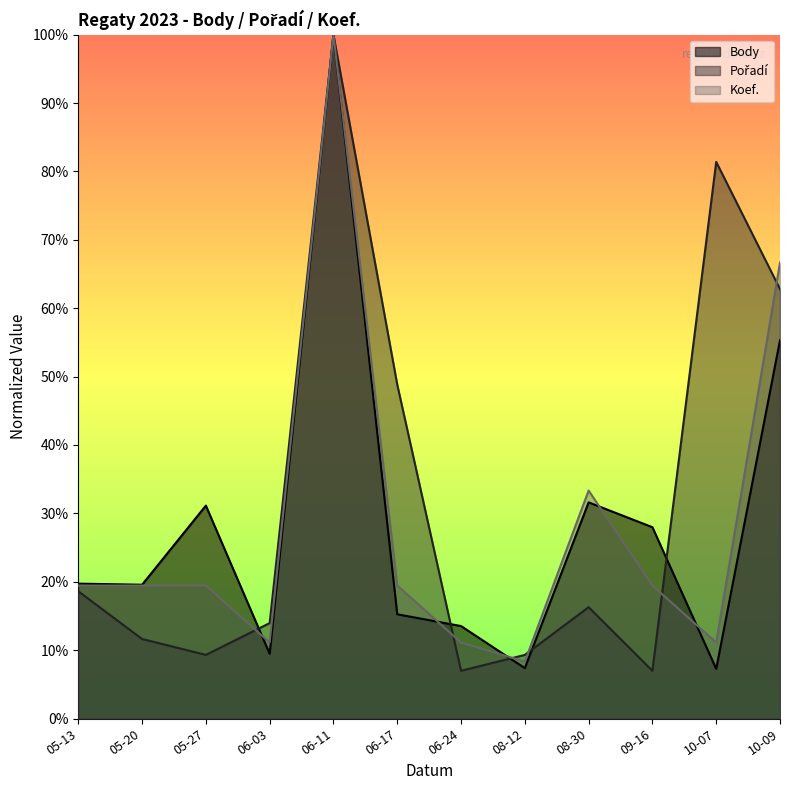

How many categories are shown in the chart?

12